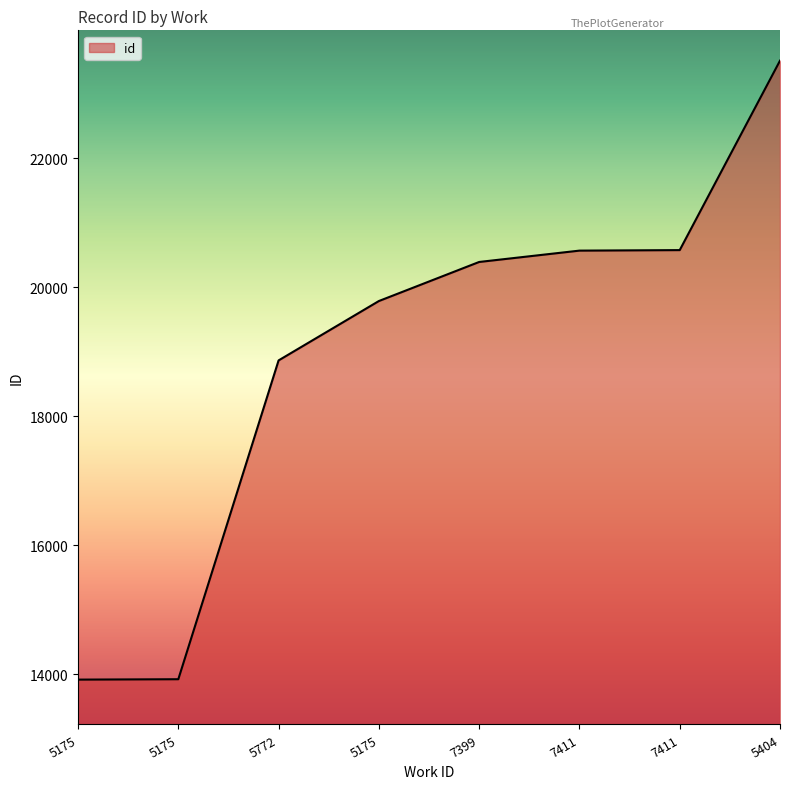

Which has a higher value, 7411 or 5404?

5404